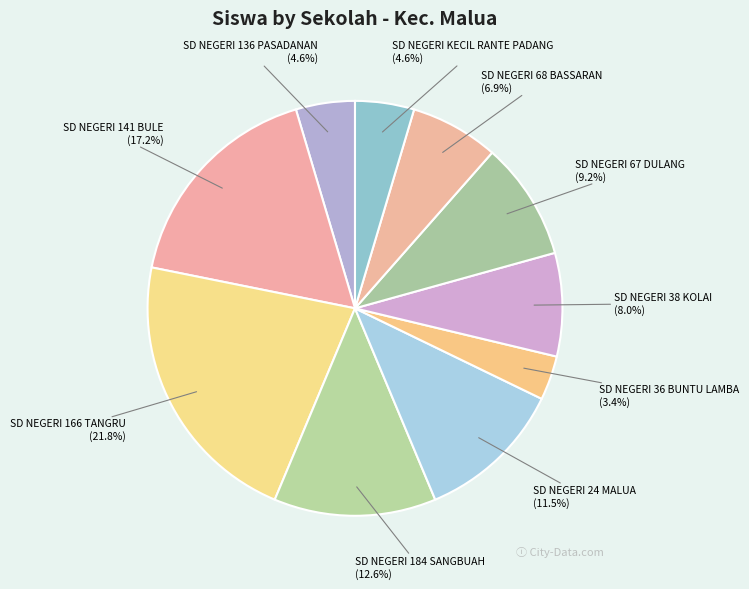

How many slices are in this pie chart?

10